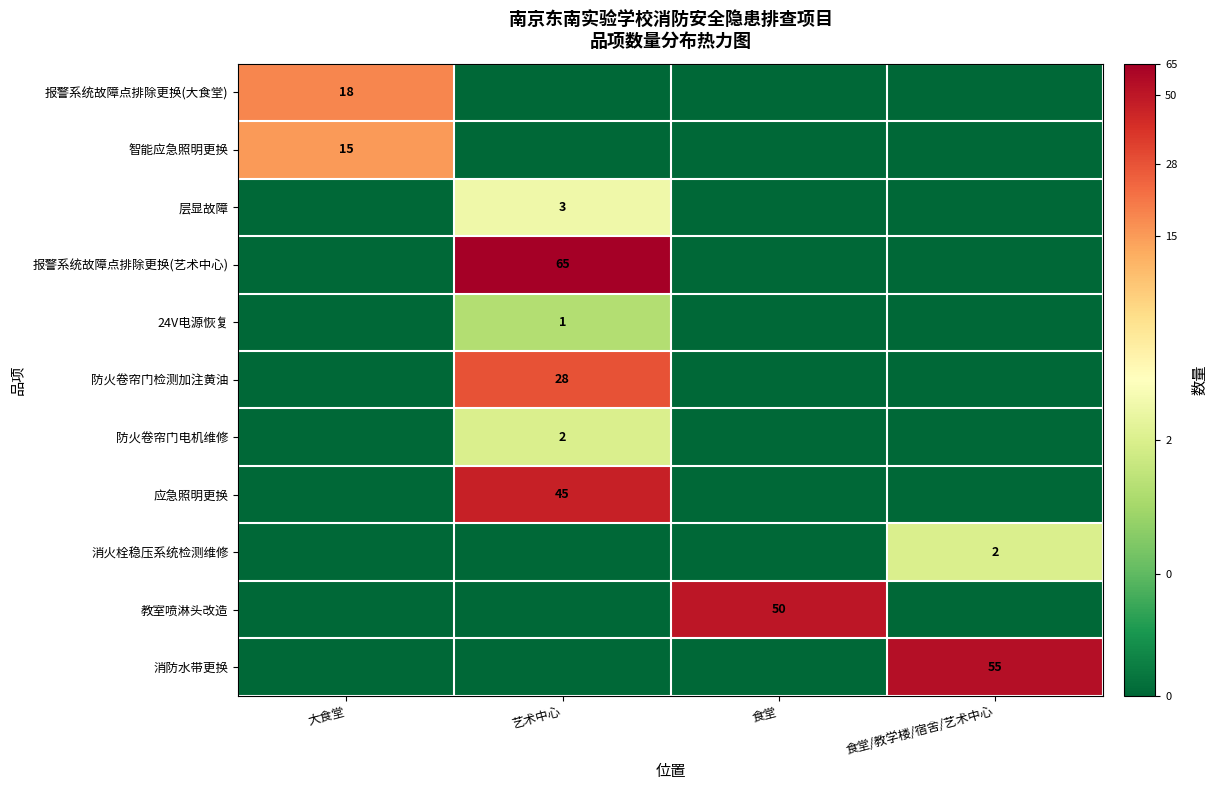

Count the number of categories in the chart.

4